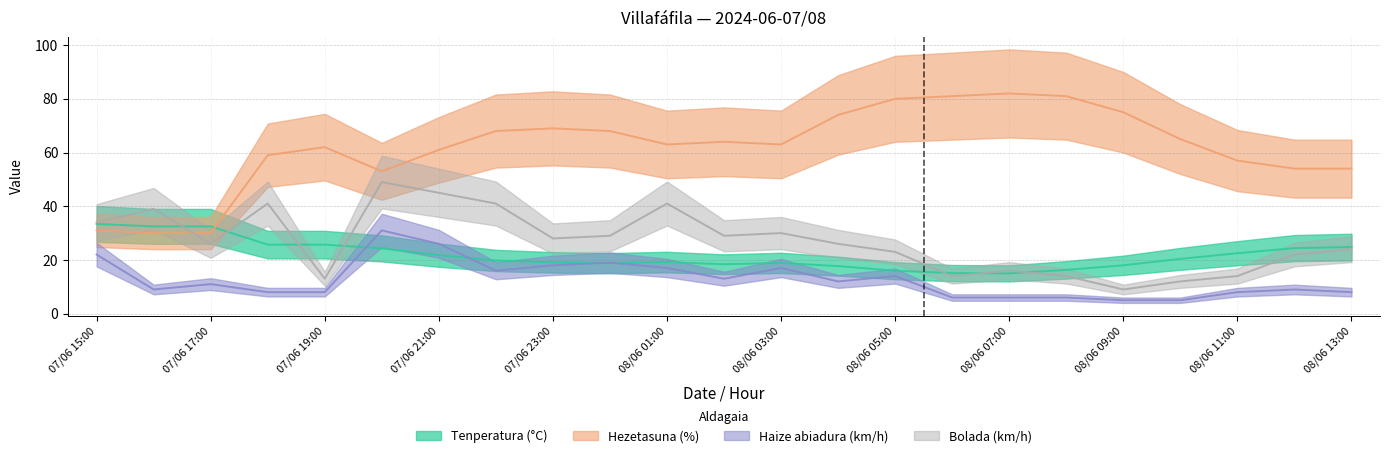

Is it true that Hezetasuna (%) equals 23.6 at 08/06 02:00?

False